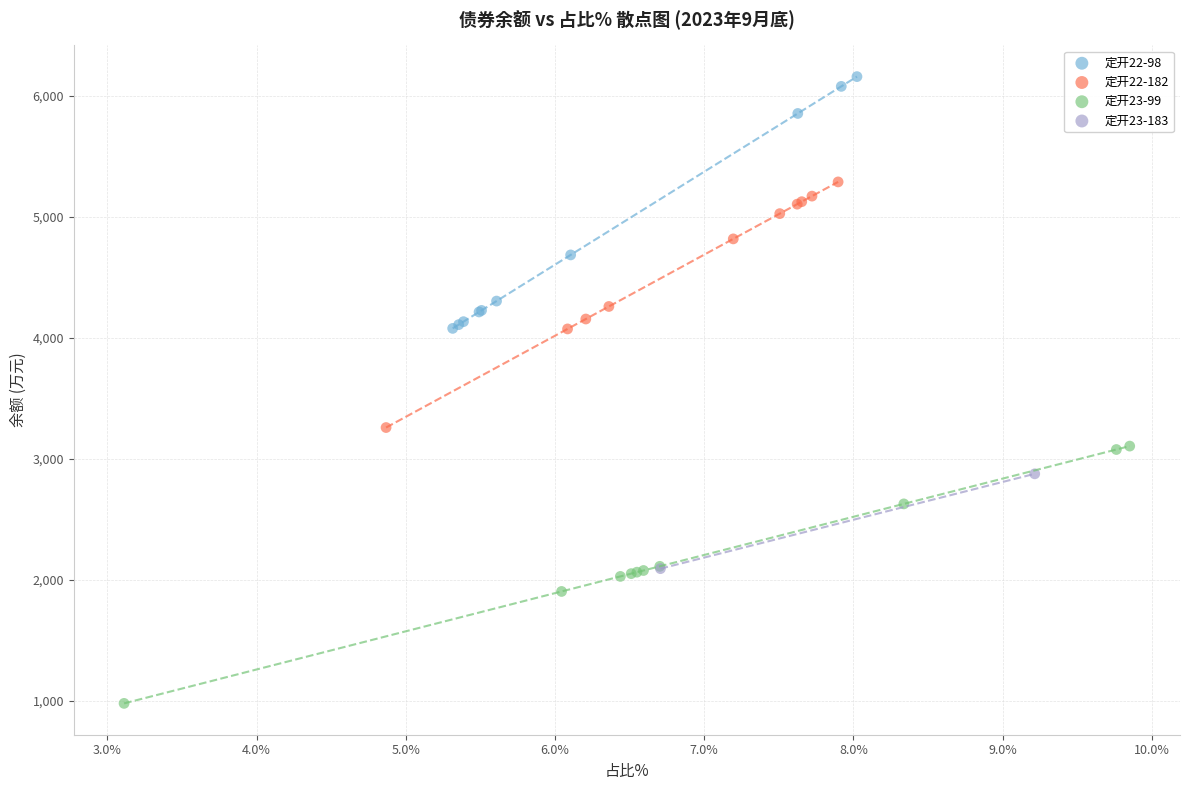

What are all the series names shown in the legend?

定开22-98, 定开22-182, 定开23-99, 定开23-183